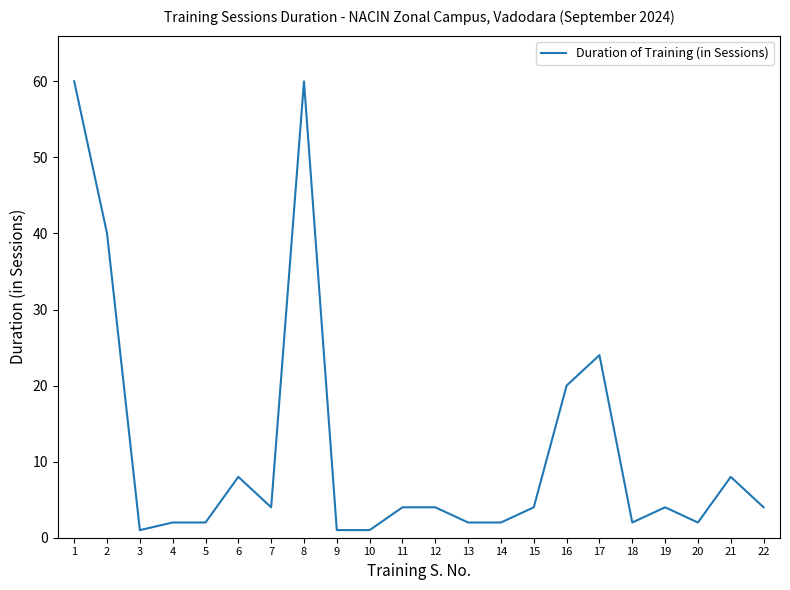

True or false: the data has more than 1 interior local peaks.

True